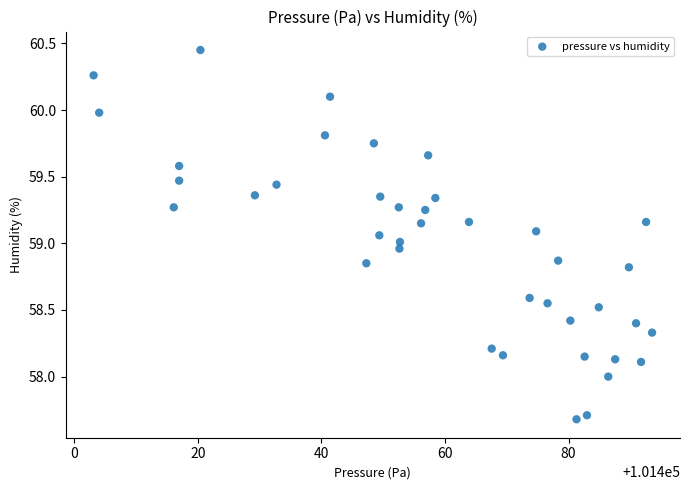

What is the range of Y values (max minus min)?

2.8